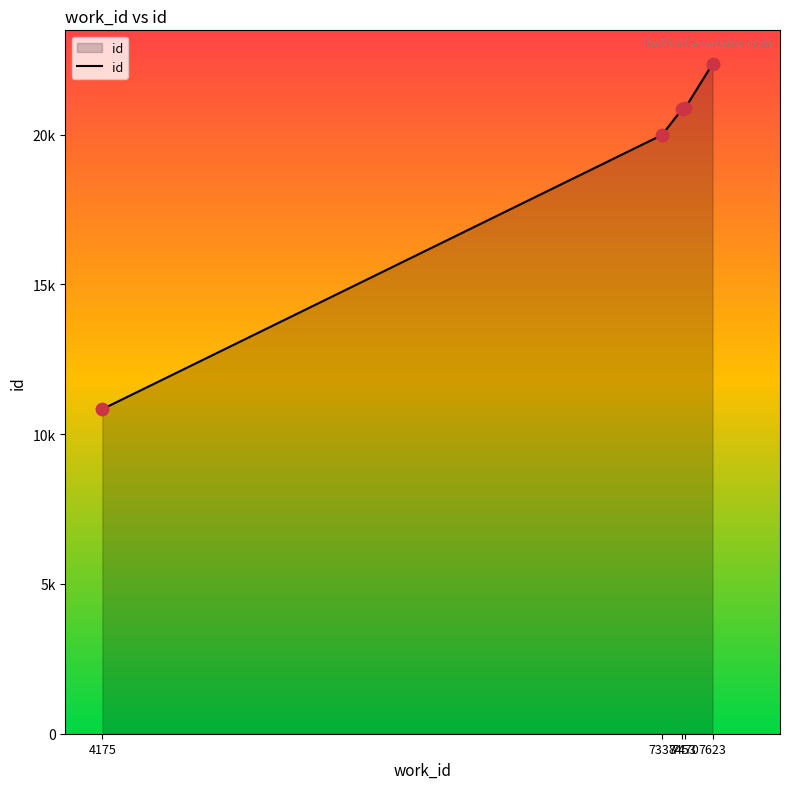

Does the chart have visible grid lines?

No